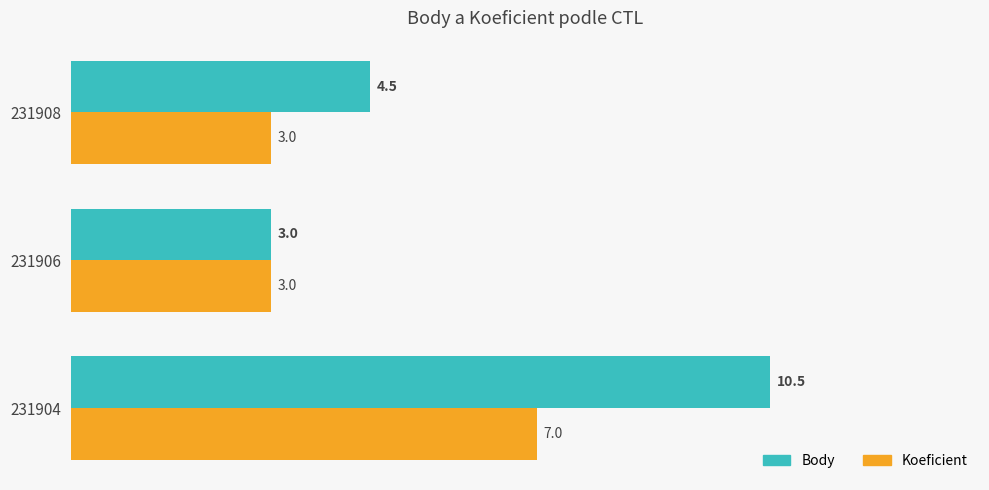

Count the number of data series in this chart.

2